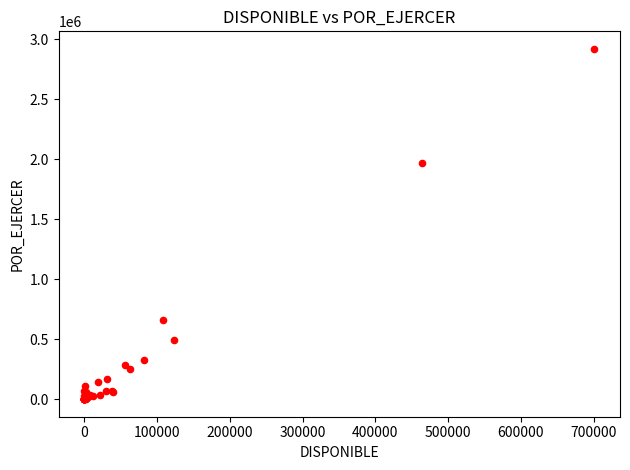

What Y value in the scatter plot is closest to 1459725?

1965564.0